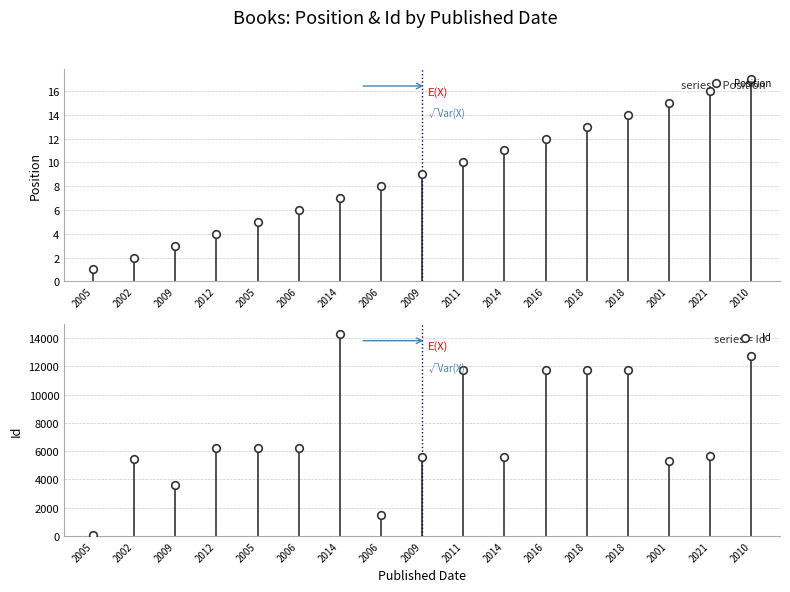

Which series has the largest total across all categories?

Id